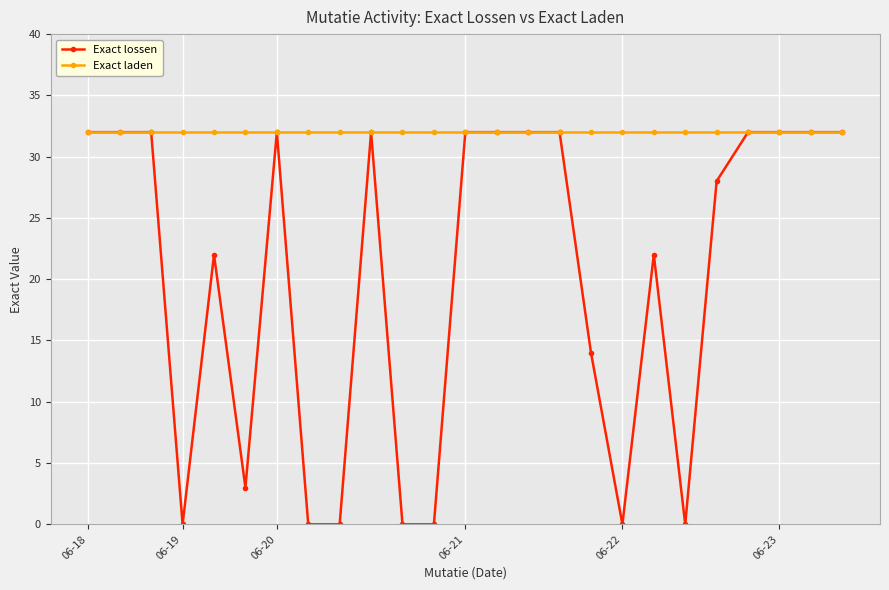

Which series has the widest spread of values?

Exact lossen